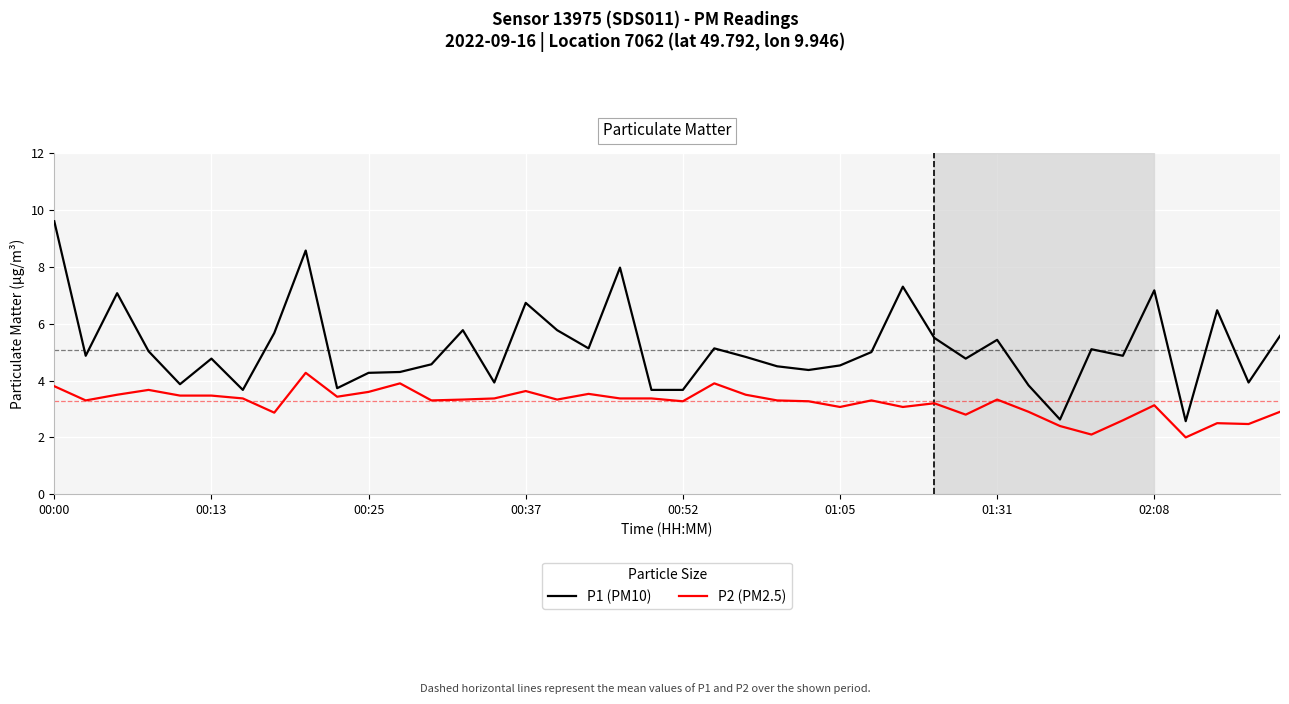

What are all the series names shown in the legend?

P1 (PM10), P2 (PM2.5)